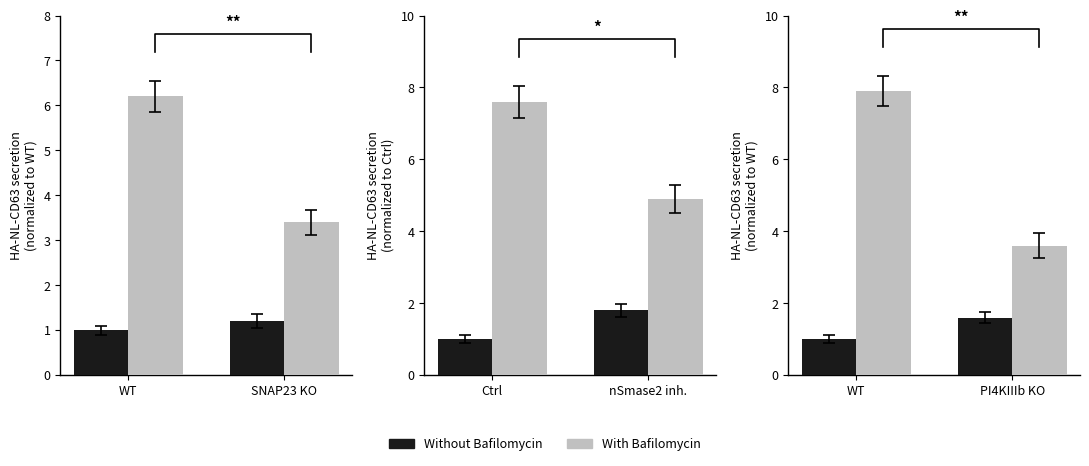

What is the difference between the maximum and minimum values in the Without Bafilomycin series?

0.6